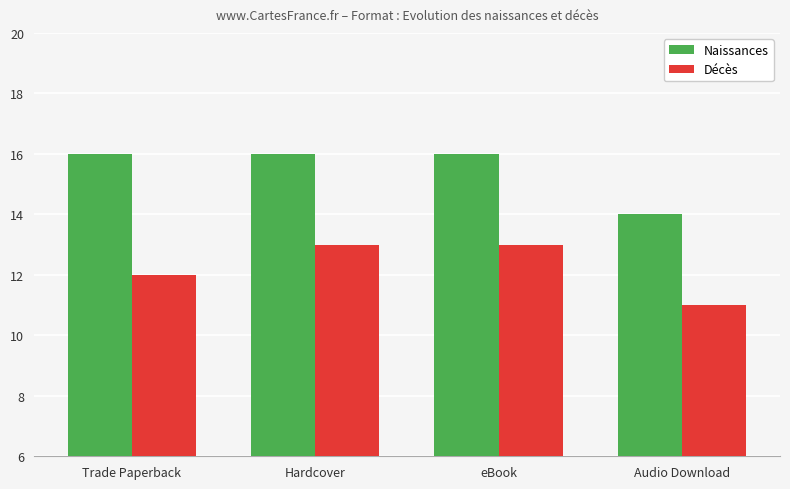

How many bars are there in total?

8